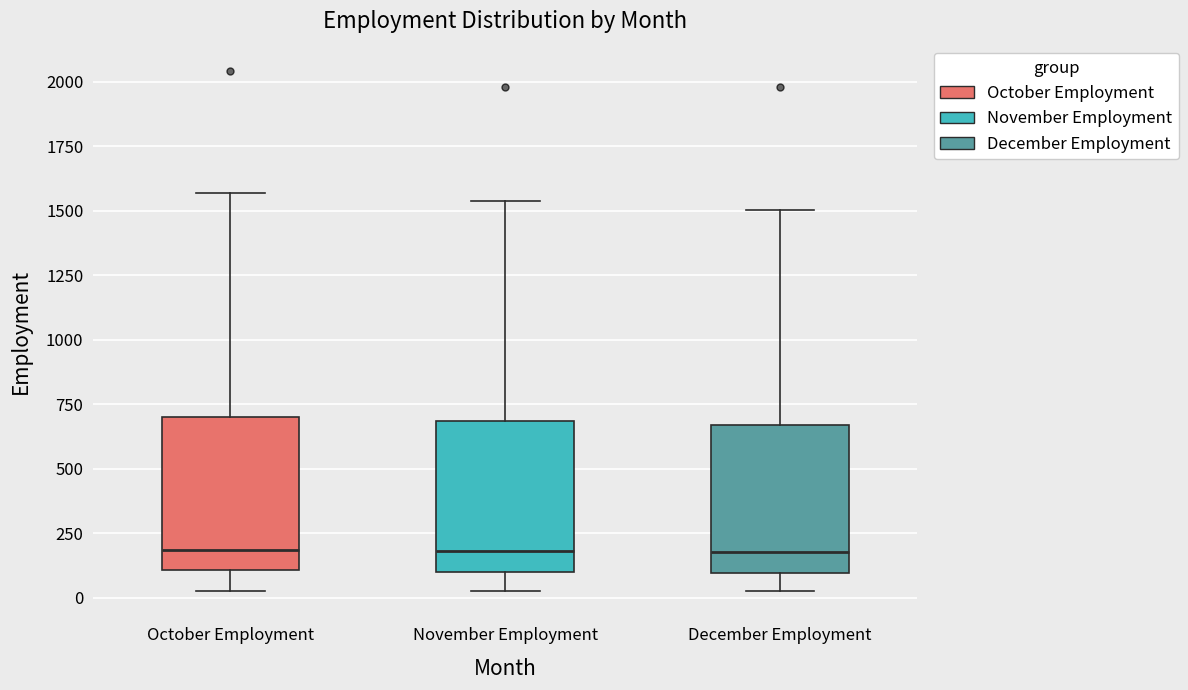

Where is the lower edge of the box for December Employment on the y-axis? The values are not printed on the chart, so give them approximately, as read against the axis.

100